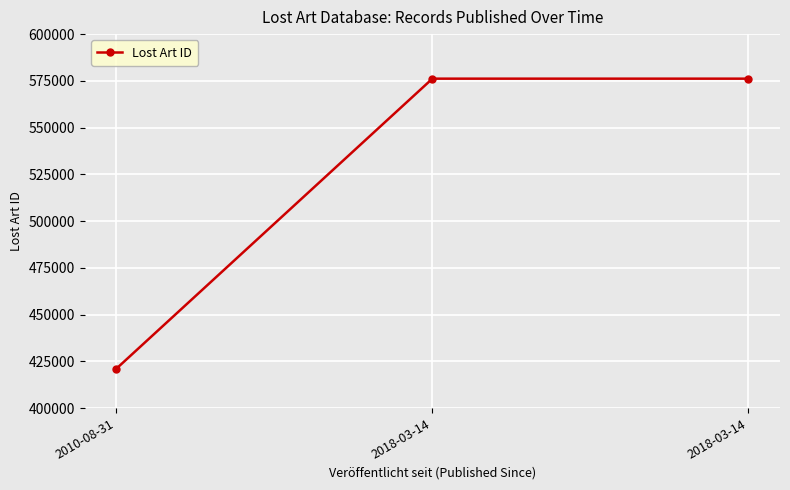

How many distinct data groups are displayed?

1